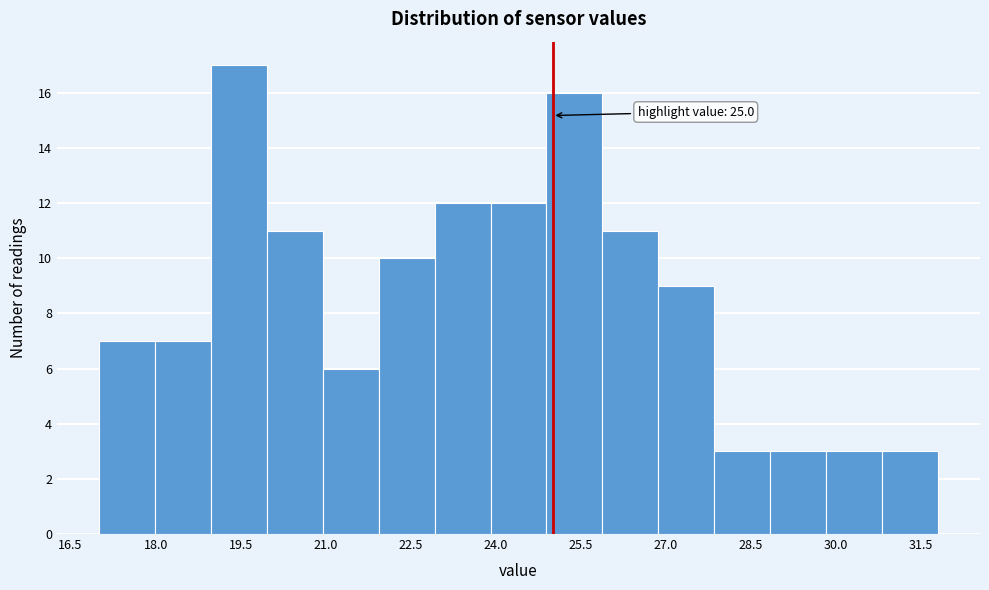

Over which range of the x-axis is the bar tallest?

19.0 to 20.0